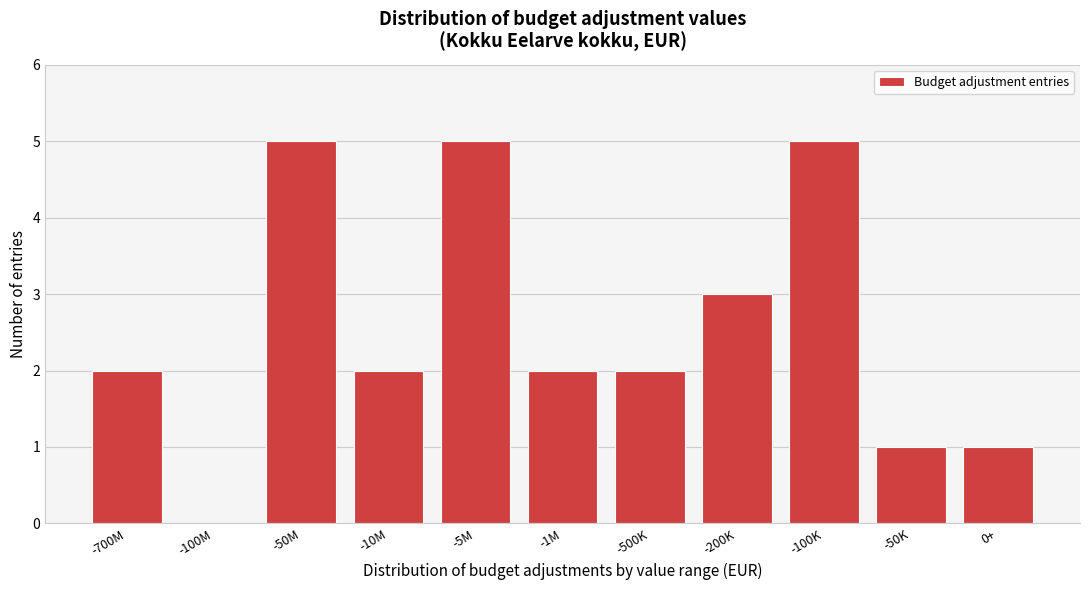

Reading right to left, extract all data points from this chart.

0+=1	-50K=1	-100K=5	-200K=3	-500K=2	-1M=2	-5M=5	-10M=2	-50M=5	-100M=0	-700M=2